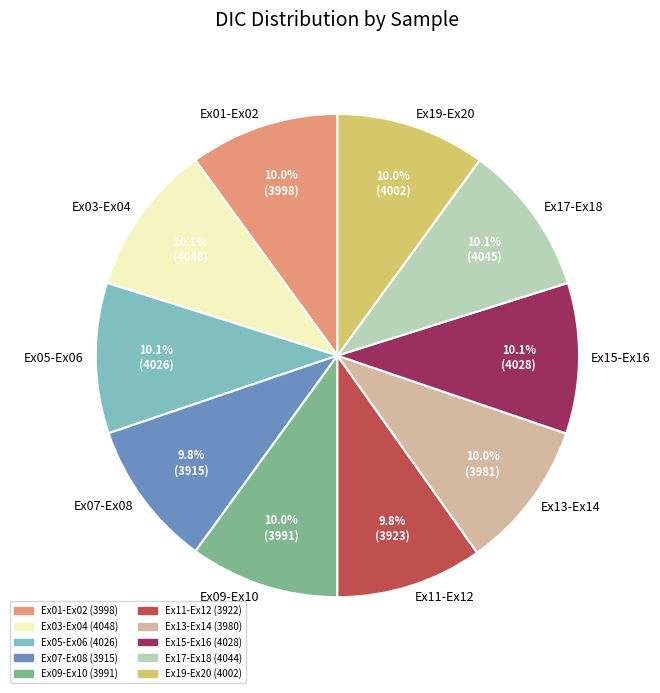

What is the total percentage of Ex17-Ex18 and Ex13-Ex14?

20.1%